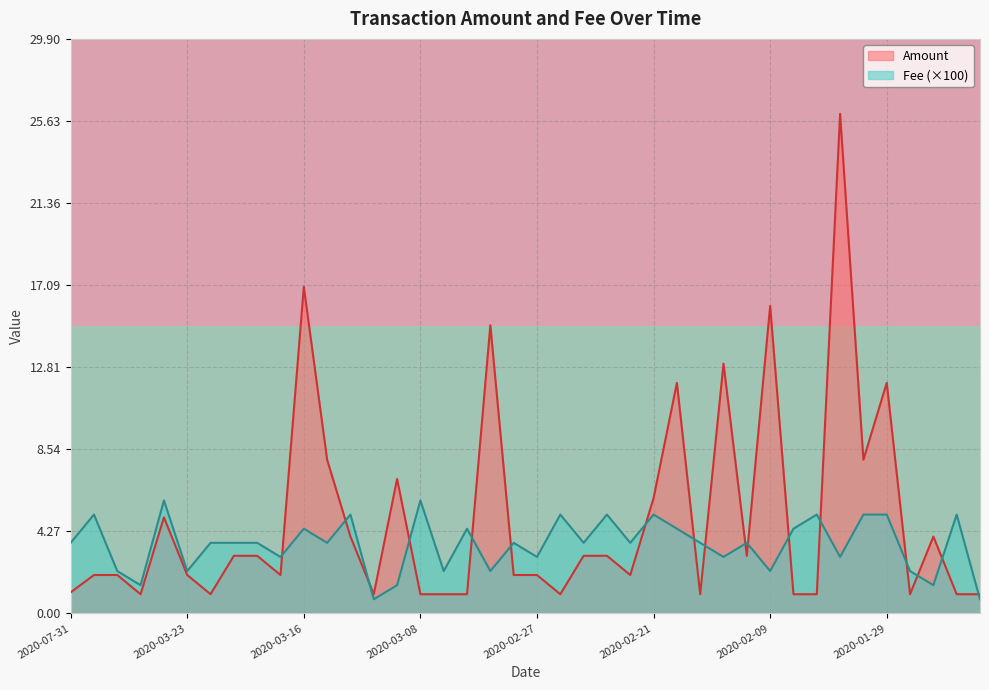

The value of Fee (×100) at 2020-03-16 is 4.4. True or false?

True